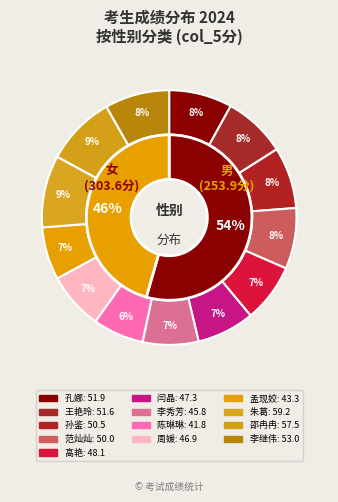

True or false: 周媛(女) accounts for 7% of the total.

True